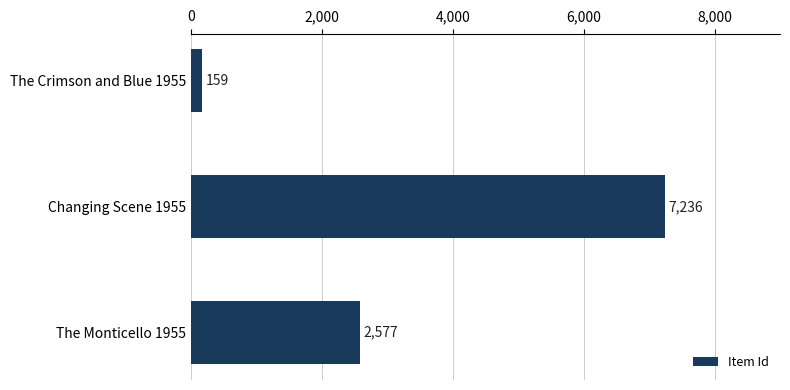

Is it true that the value at Changing Scene 1955 is 5008?

False